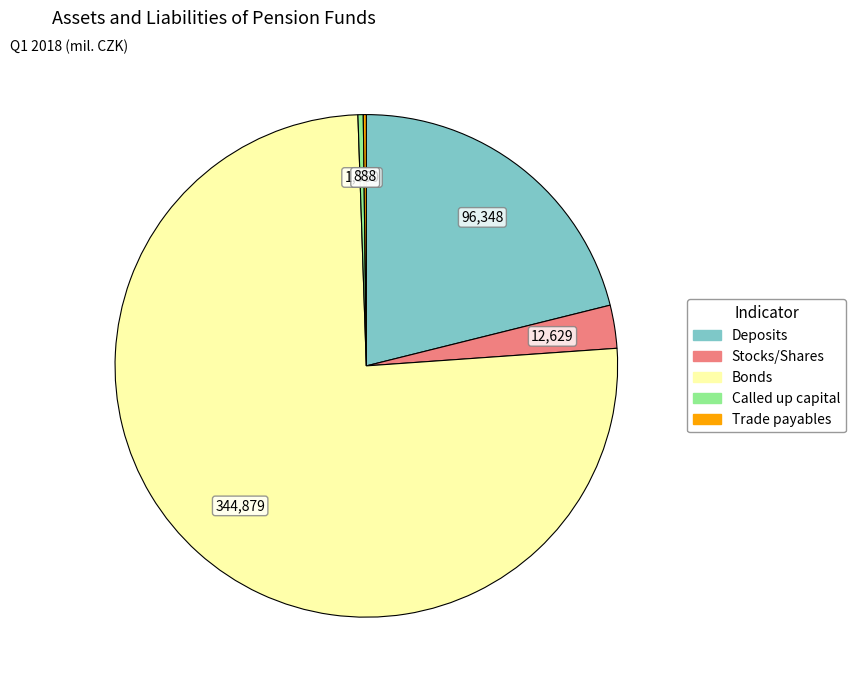

What is the majority slice?

Bonds